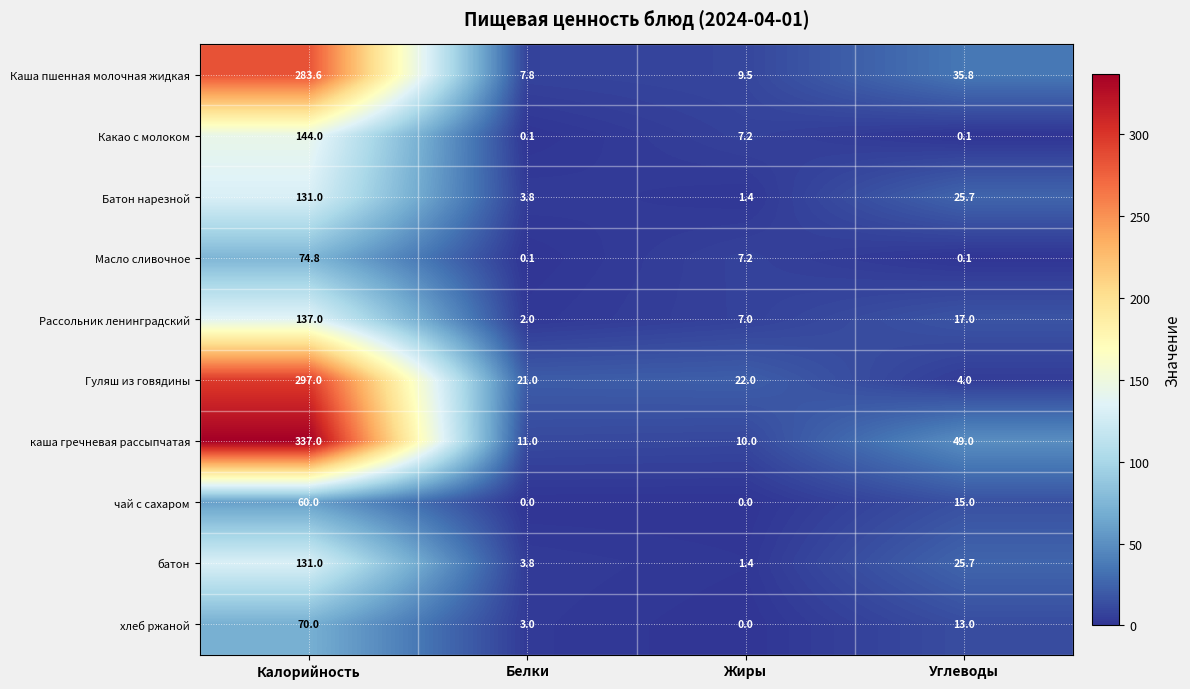

What is the difference between the maximum and minimum values in the чай с сахаром series?

60.0